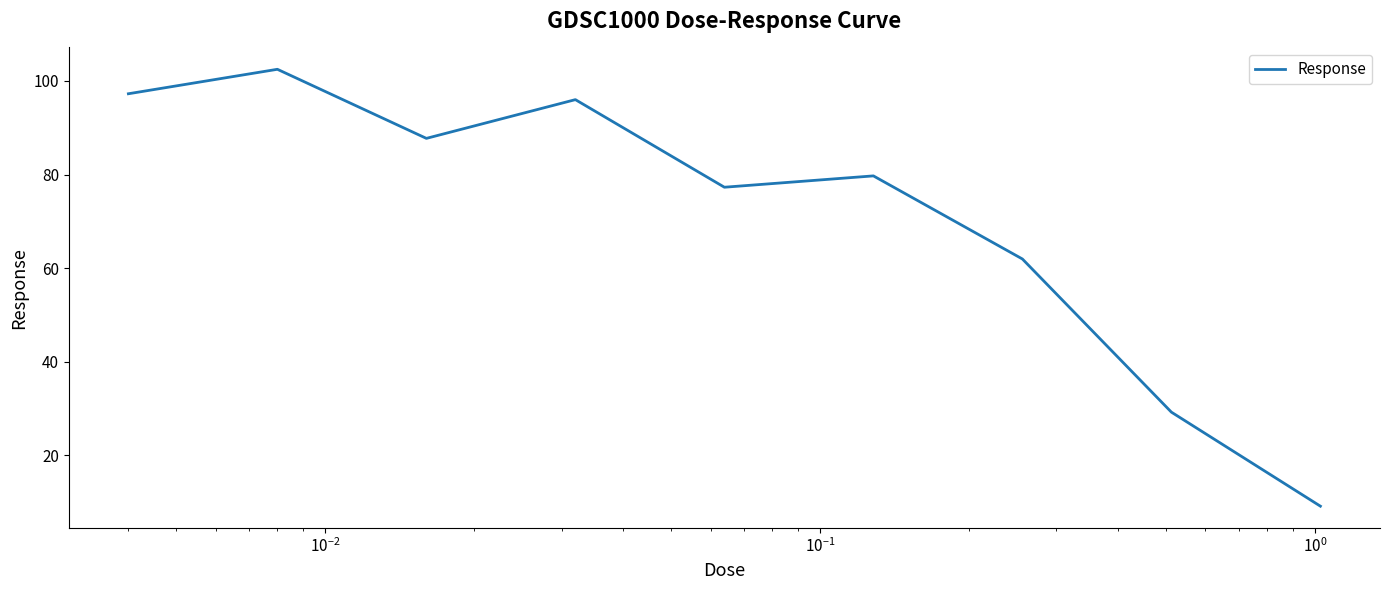

What is the difference between the maximum and minimum values?

93.4